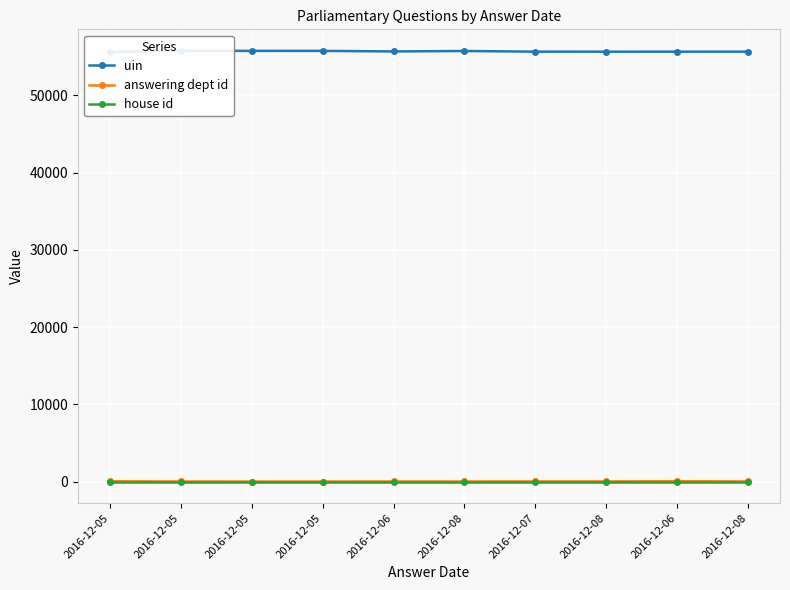

What is the spread (max minus min) of values at 2016-12-05?

55639